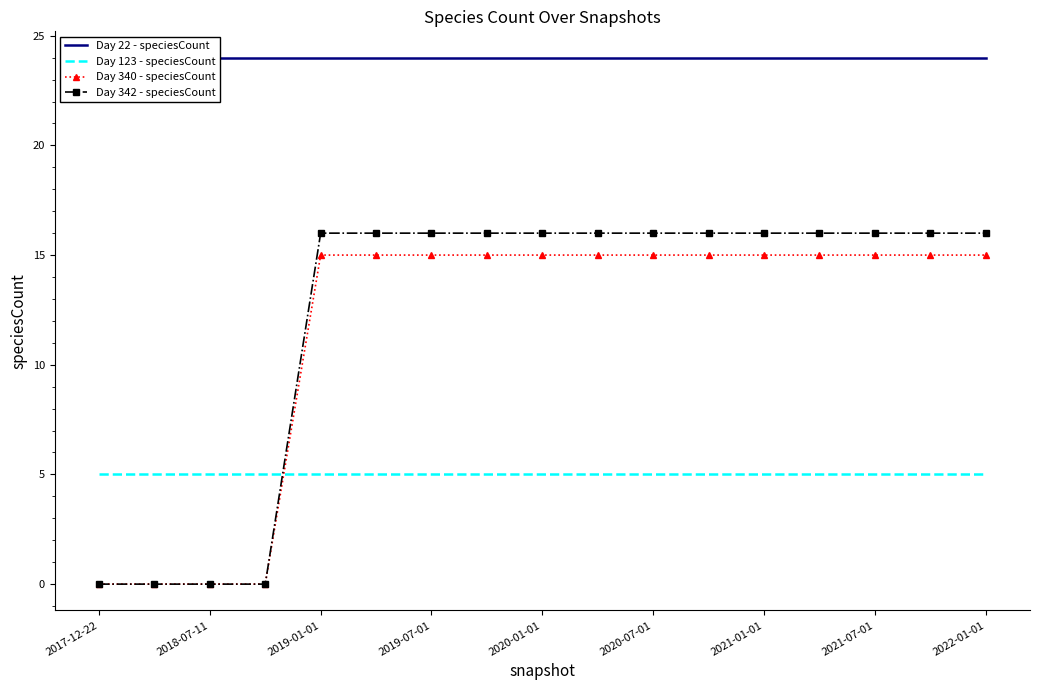

Is the value of Day 342 - speciesCount at 2022-01-01 greater than the value of Day 123 - speciesCount at 2019-01-01?

Yes